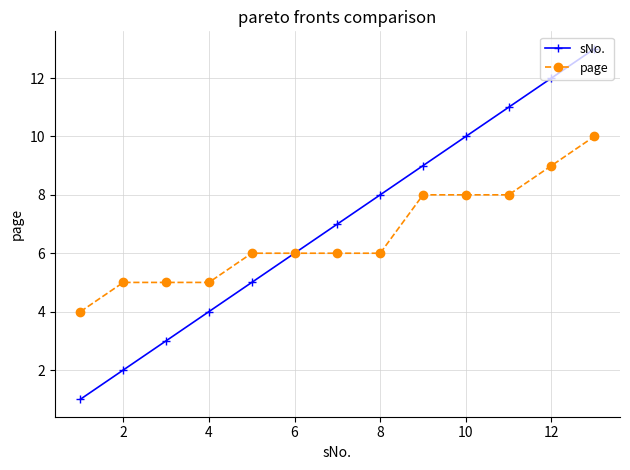

List the series in order of their peak value, lowest first.

page, sNo.